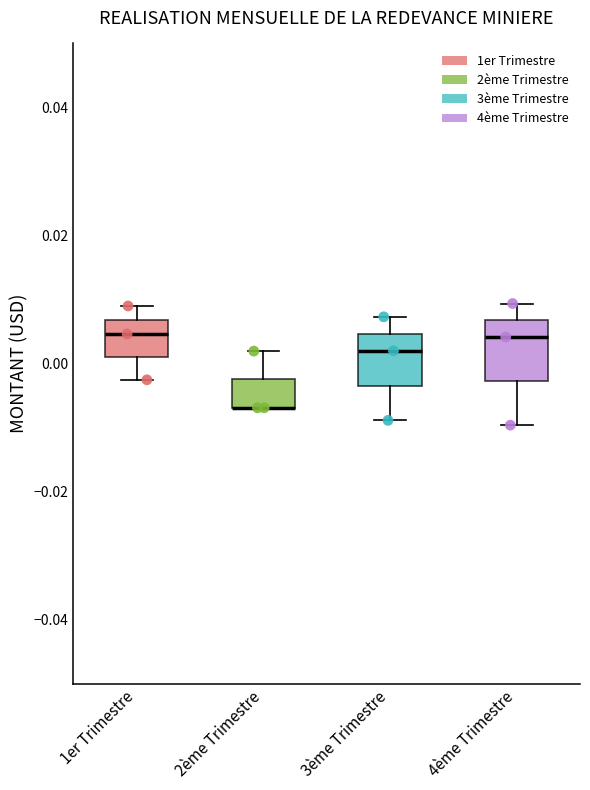

Reading left to right, transcribe this box plot: for each box, give where its median line is, the range the box spans, and where its two whiskers end, as read against the y-axis. The values are not printed on the chart, so give them approximately, as read against the axis.

1er Trimestre: median 0.004, box 0.002 to 0.006, whiskers -0.002 to 0.010
2ème Trimestre: median -0.006 (drawn on the box's lower edge), box -0.006 to -0.002, whiskers -0.006 to 0.002
3ème Trimestre: median 0.002, box -0.004 to 0.004, whiskers -0.008 to 0.008
4ème Trimestre: median 0.004, box -0.002 to 0.006, whiskers -0.010 to 0.010